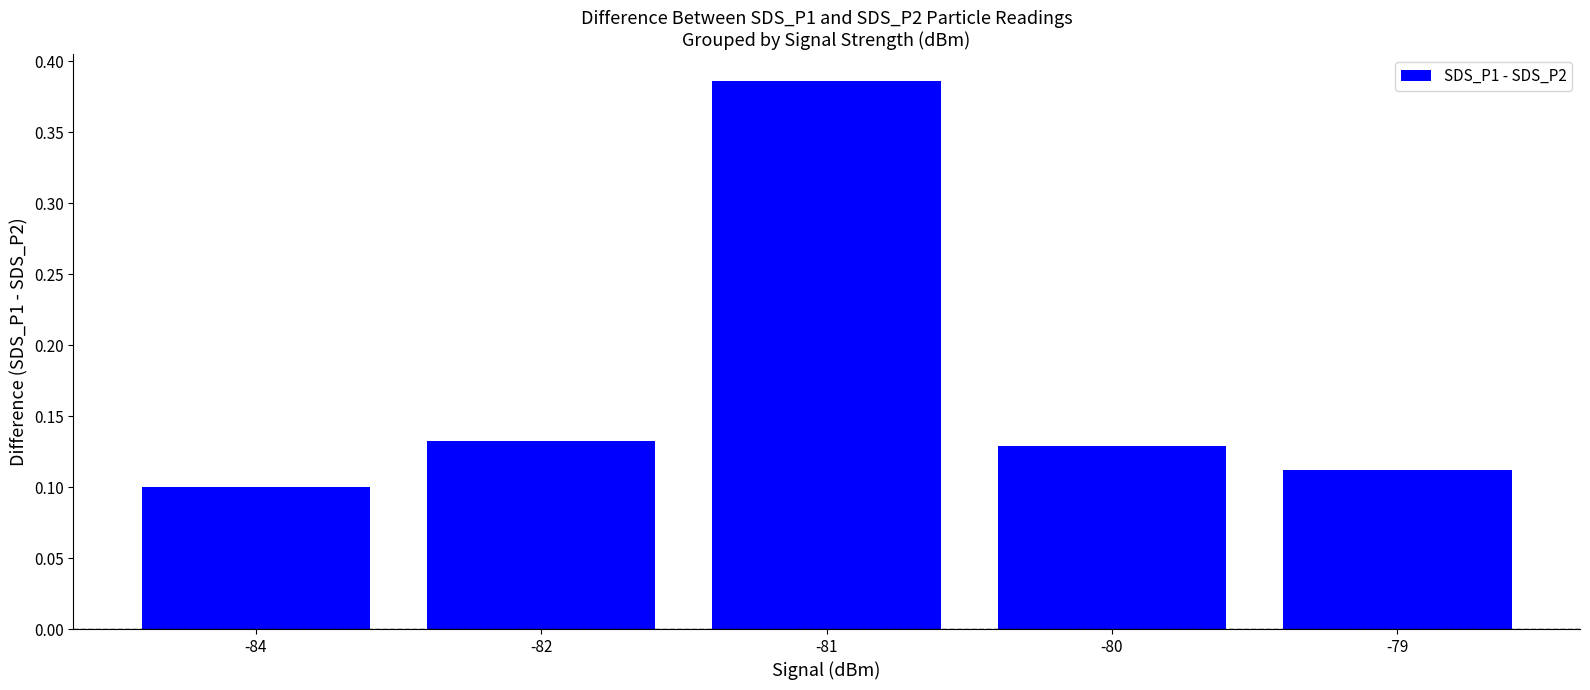

Between -81 and -79, which is larger?

-81